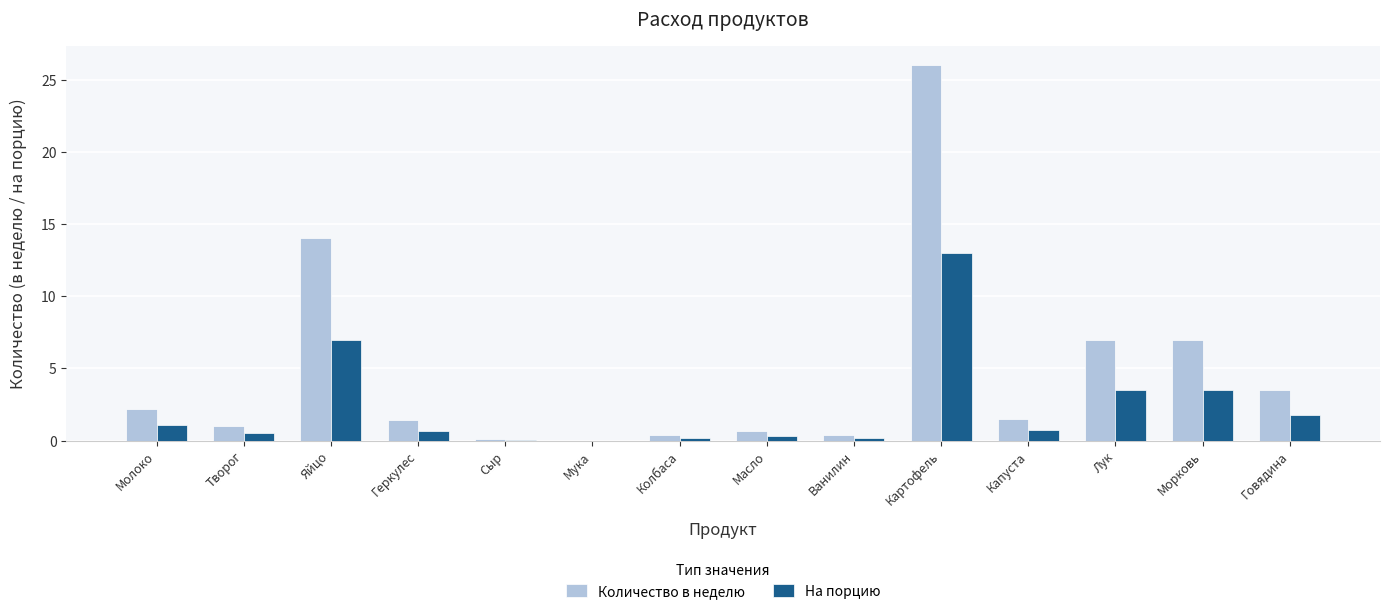

Count the number of categories in the chart.

14